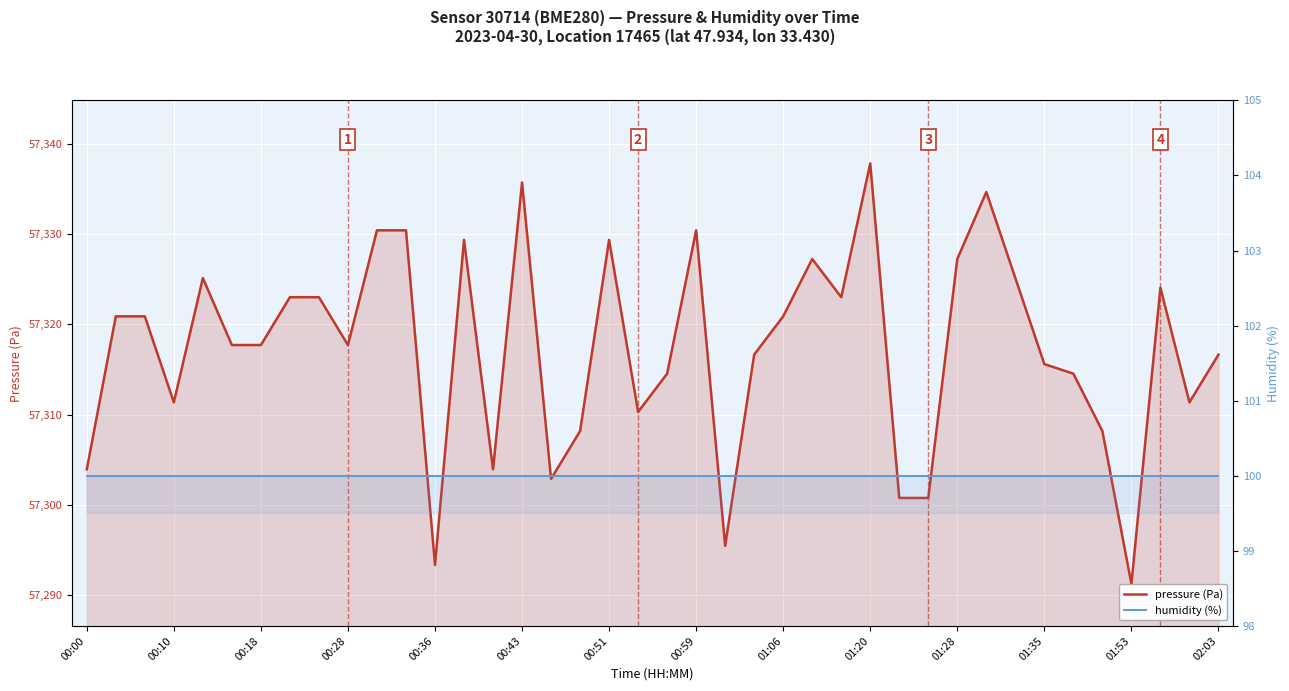

How many interior local peaks does the pressure (Pa) series have?

9